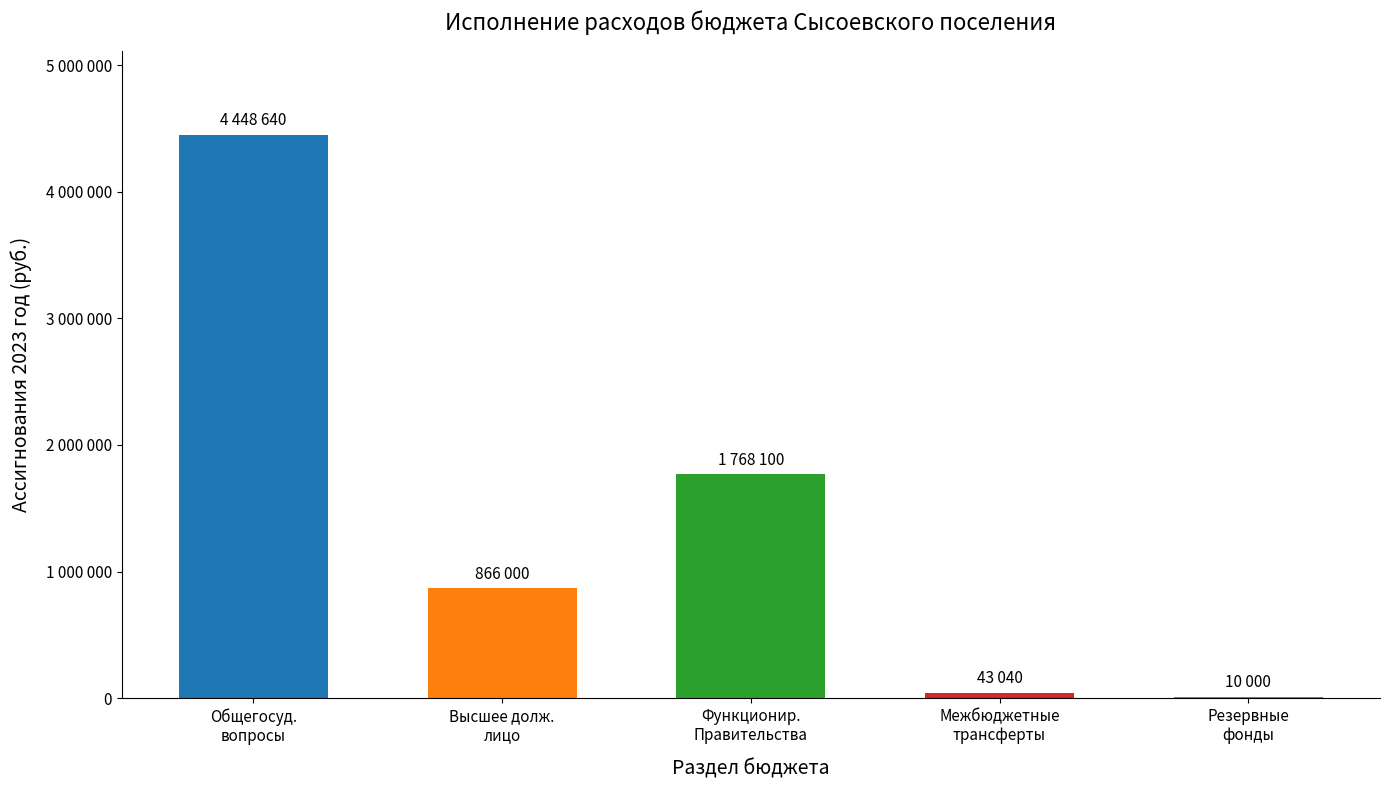

The value at Высшее долж.
лицо is 866000. True or false?

True